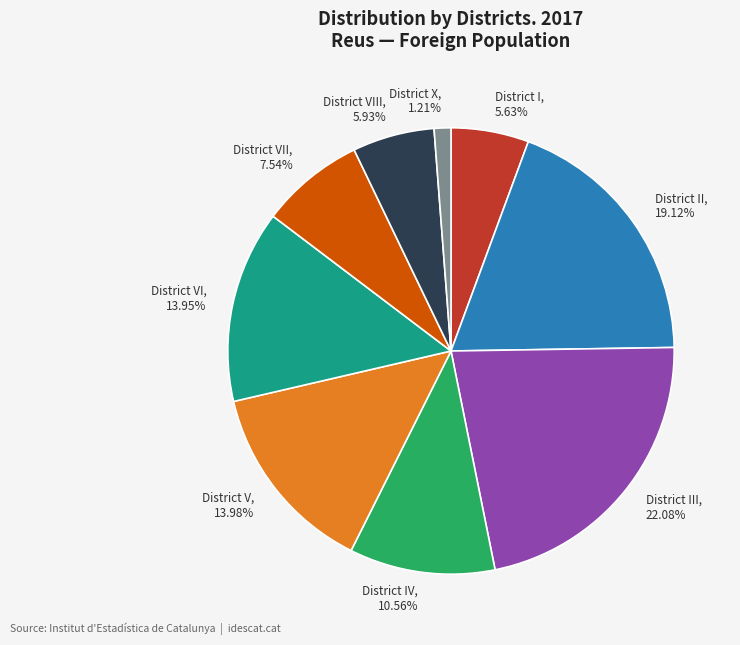

Which slice is the smallest?

District X